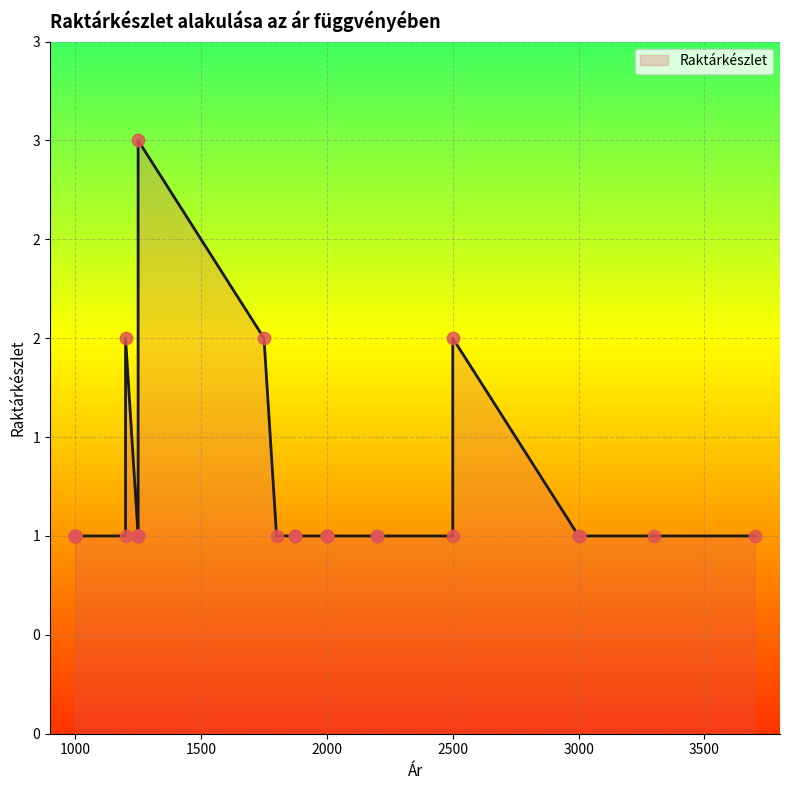

What is the ratio of the value at 1200 to the value at 1200?

0.5